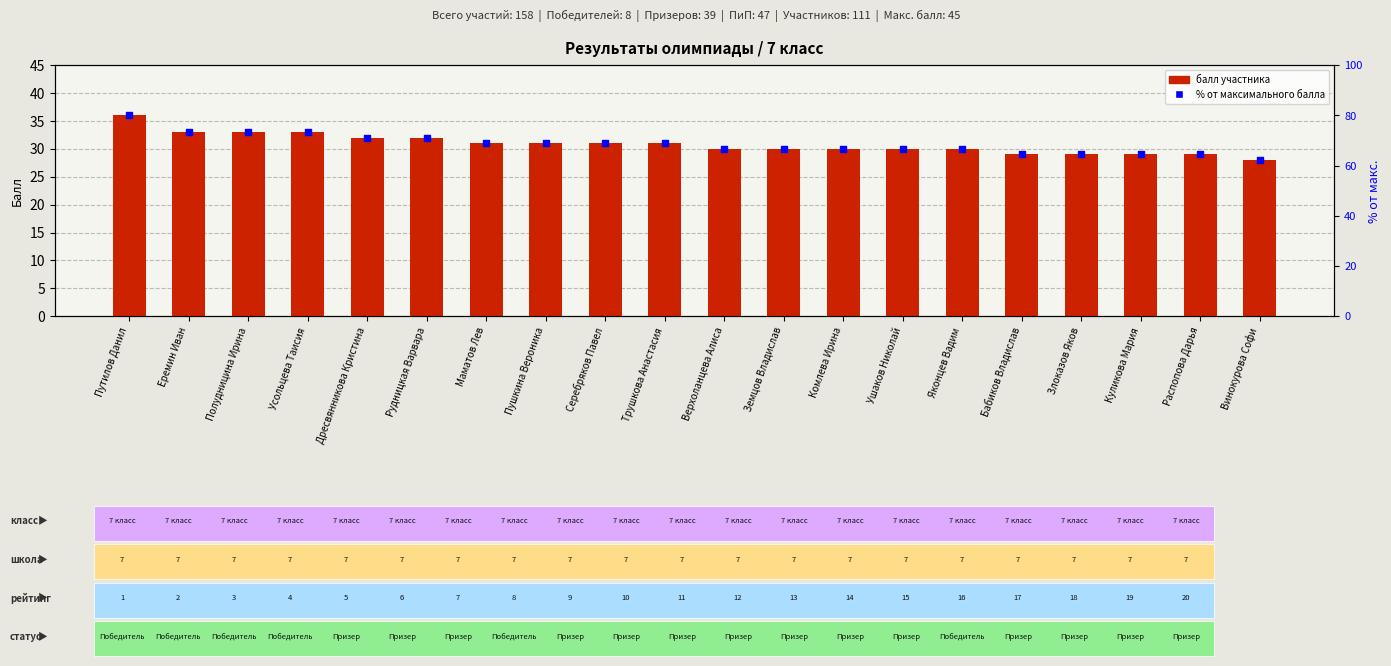

Which series has the largest total across all categories?

% от максимального балла